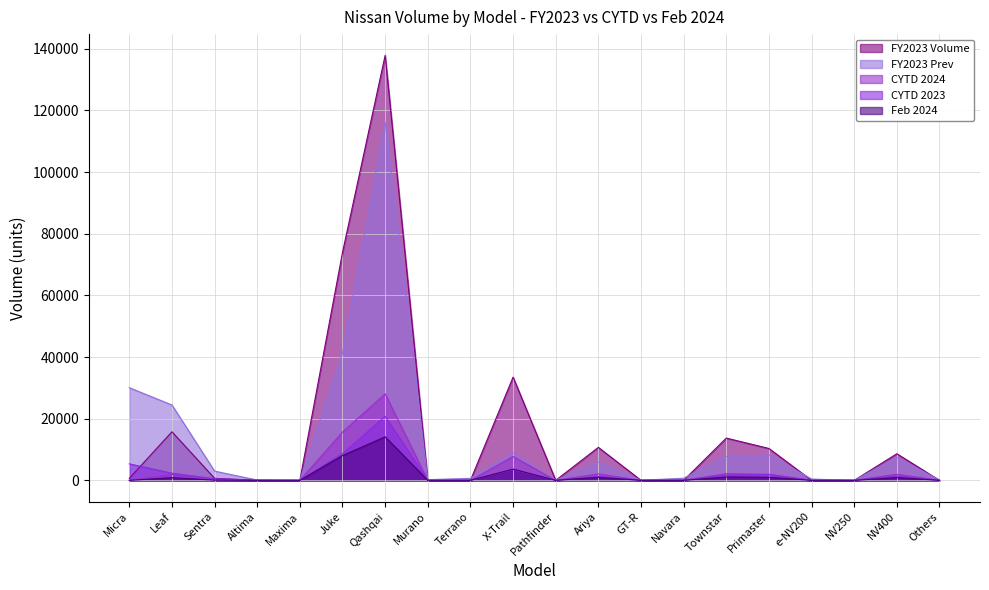

Rank the categories by CYTD 2024 value from lowest to highest.

Altima, Maxima, Murano, Terrano, Pathfinder, GT-R, Navara, e-NV200, NV250, Others, Micra, Sentra, Leaf, Primaster, NV400, Ariya, Townstar, X-Trail, Juke, Qashqai